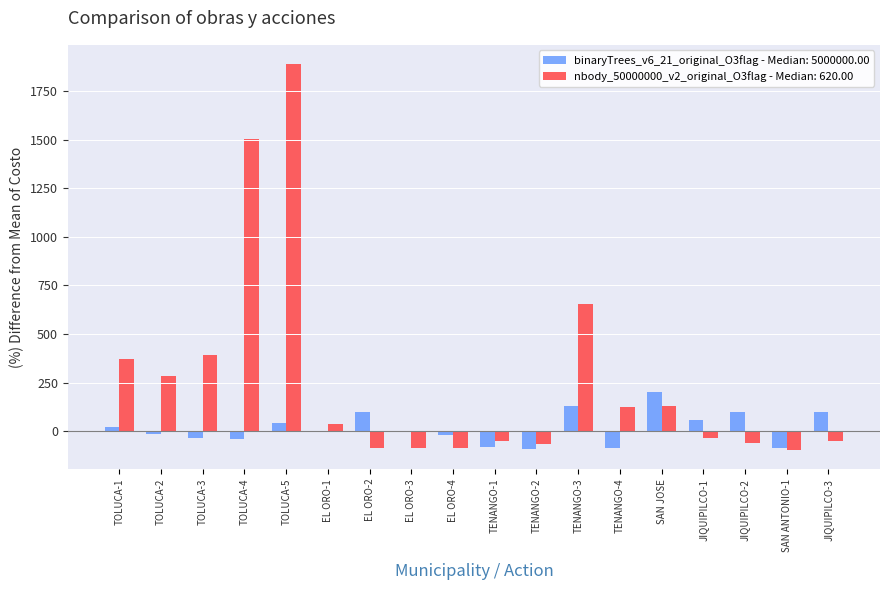

Count the number of categories in the chart.

18